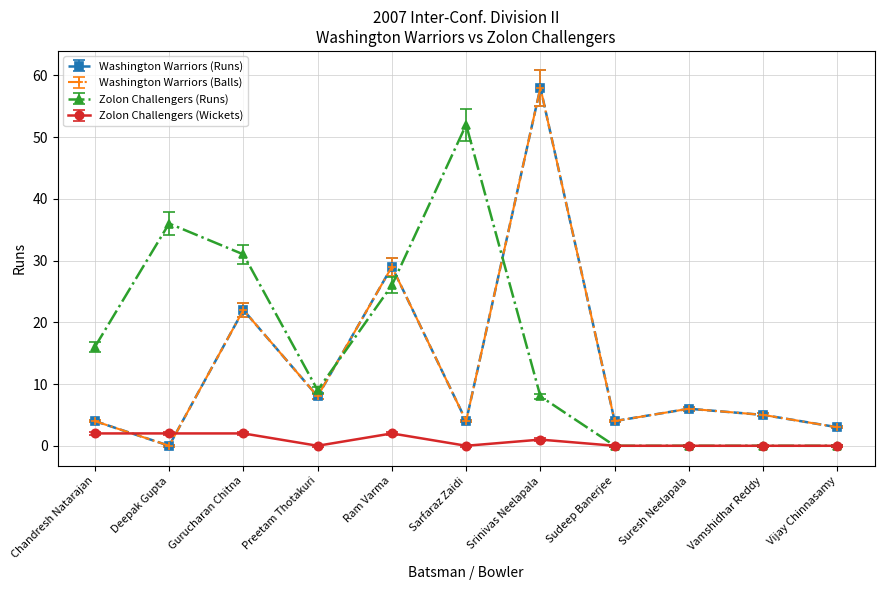

Count the Zolon Challengers (Wickets) values in the range 0 to 2.

11